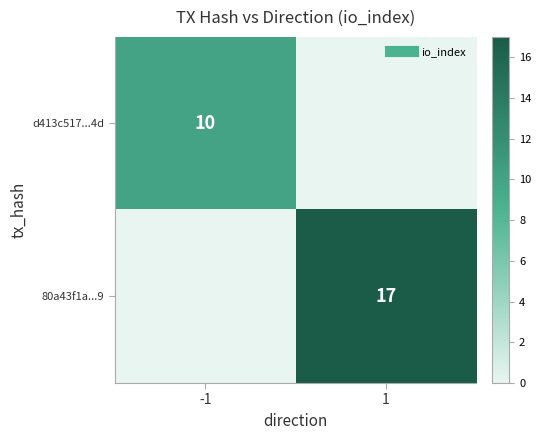

What is the difference between the highest and lowest values at 1?

17